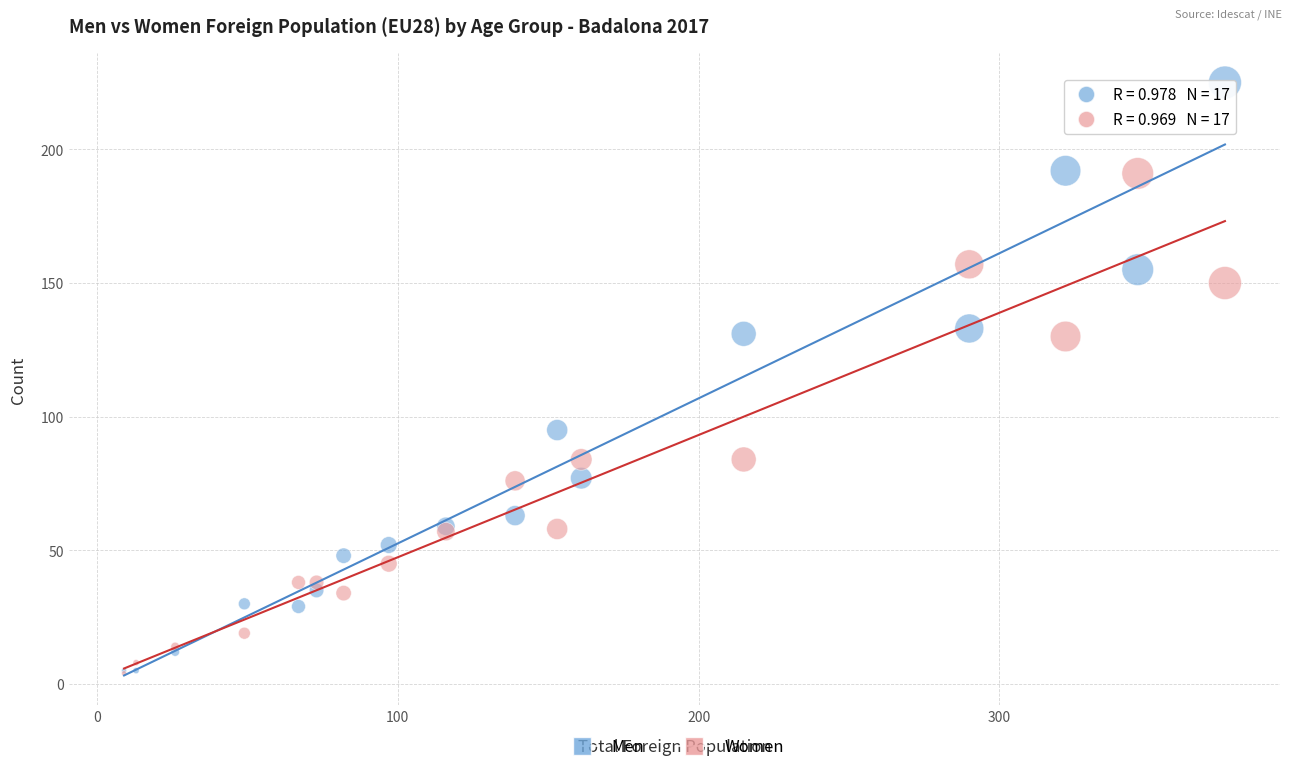

Which series contains the highest Y value?

Men